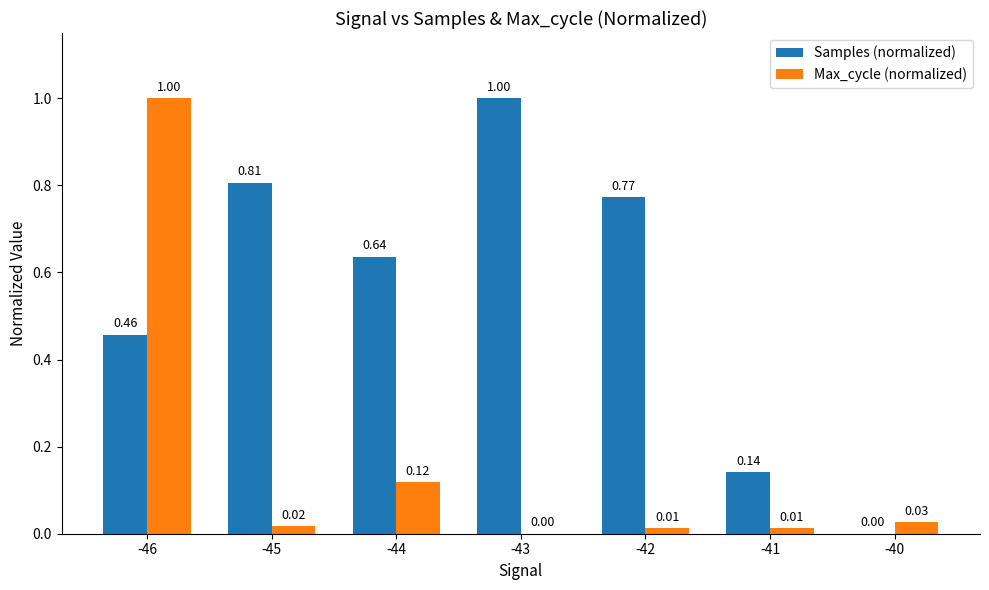

What is the total value across all series at -46?

1.5